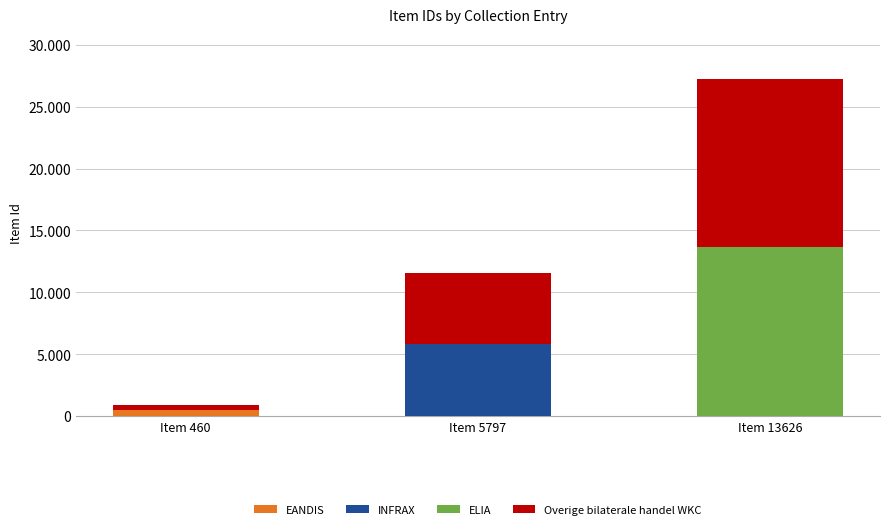

Rank the series by their average value, from lowest to highest.

EANDIS, INFRAX, ELIA, Overige bilaterale handel WKC